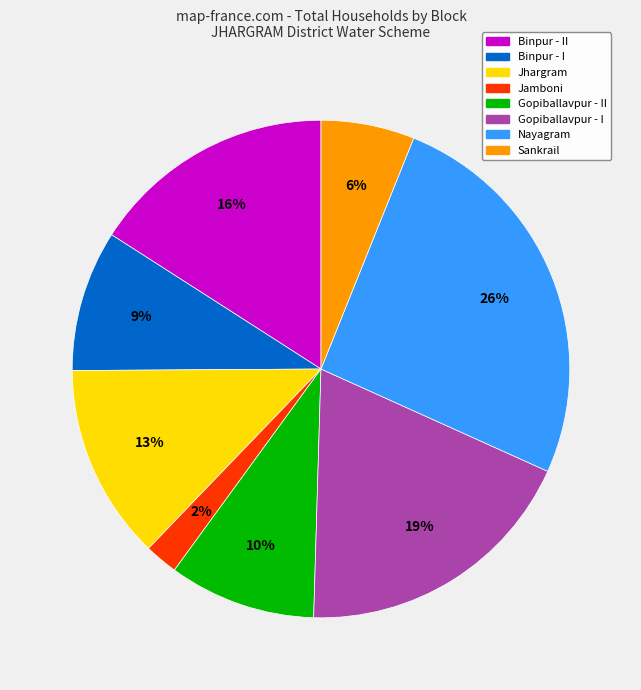

To the nearest percent, what is the difference between the largest and smallest slice percentages?

24%